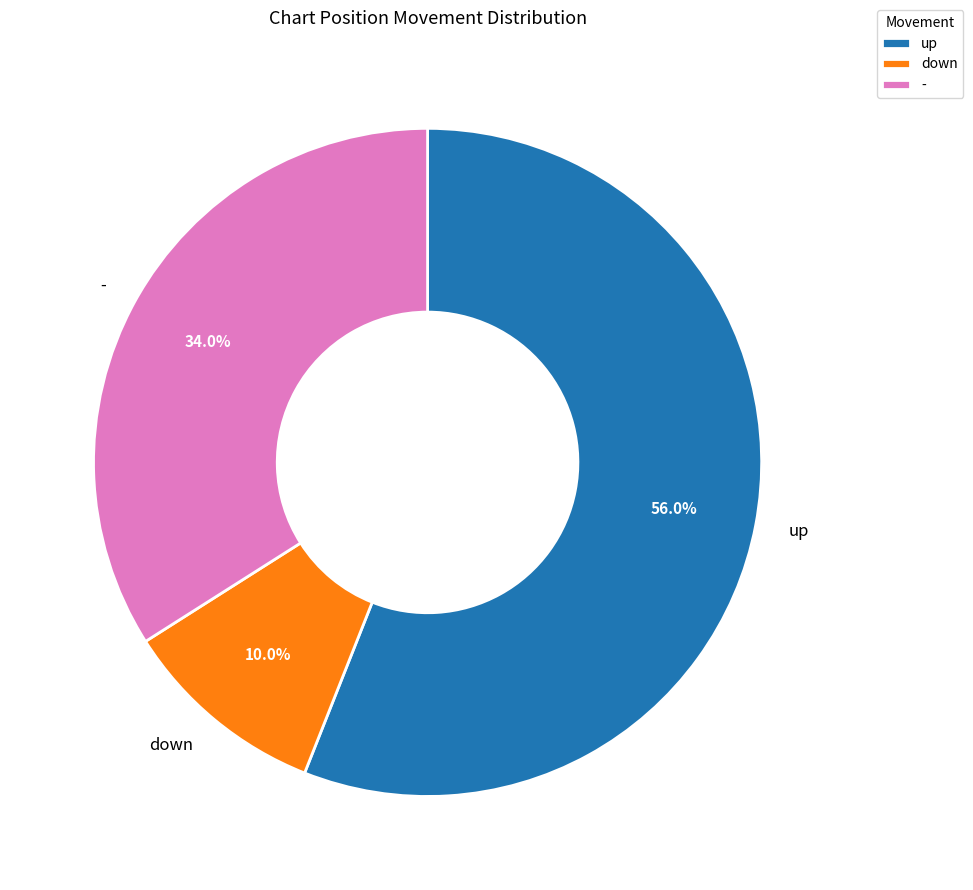

Combined, do - and down account for over 50%?

No